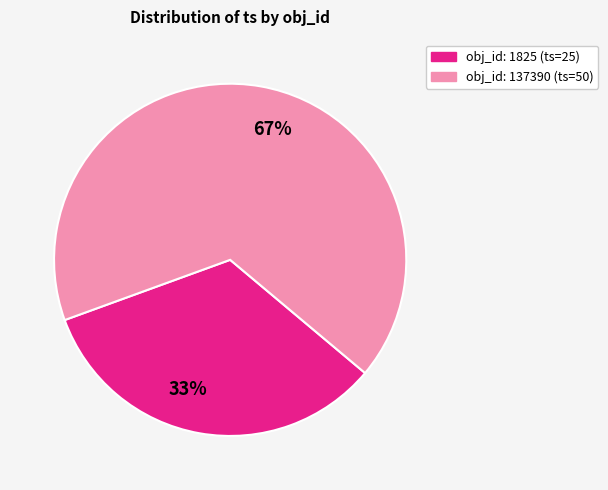

Which has a higher value, obj_id: 1825 (ts=25) or obj_id: 137390 (ts=50)?

obj_id: 137390 (ts=50)